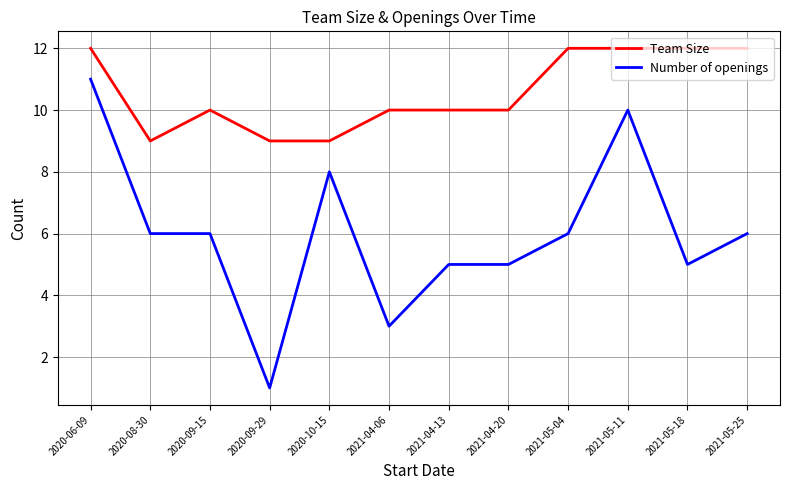

Which series has the largest total across all categories?

Team Size